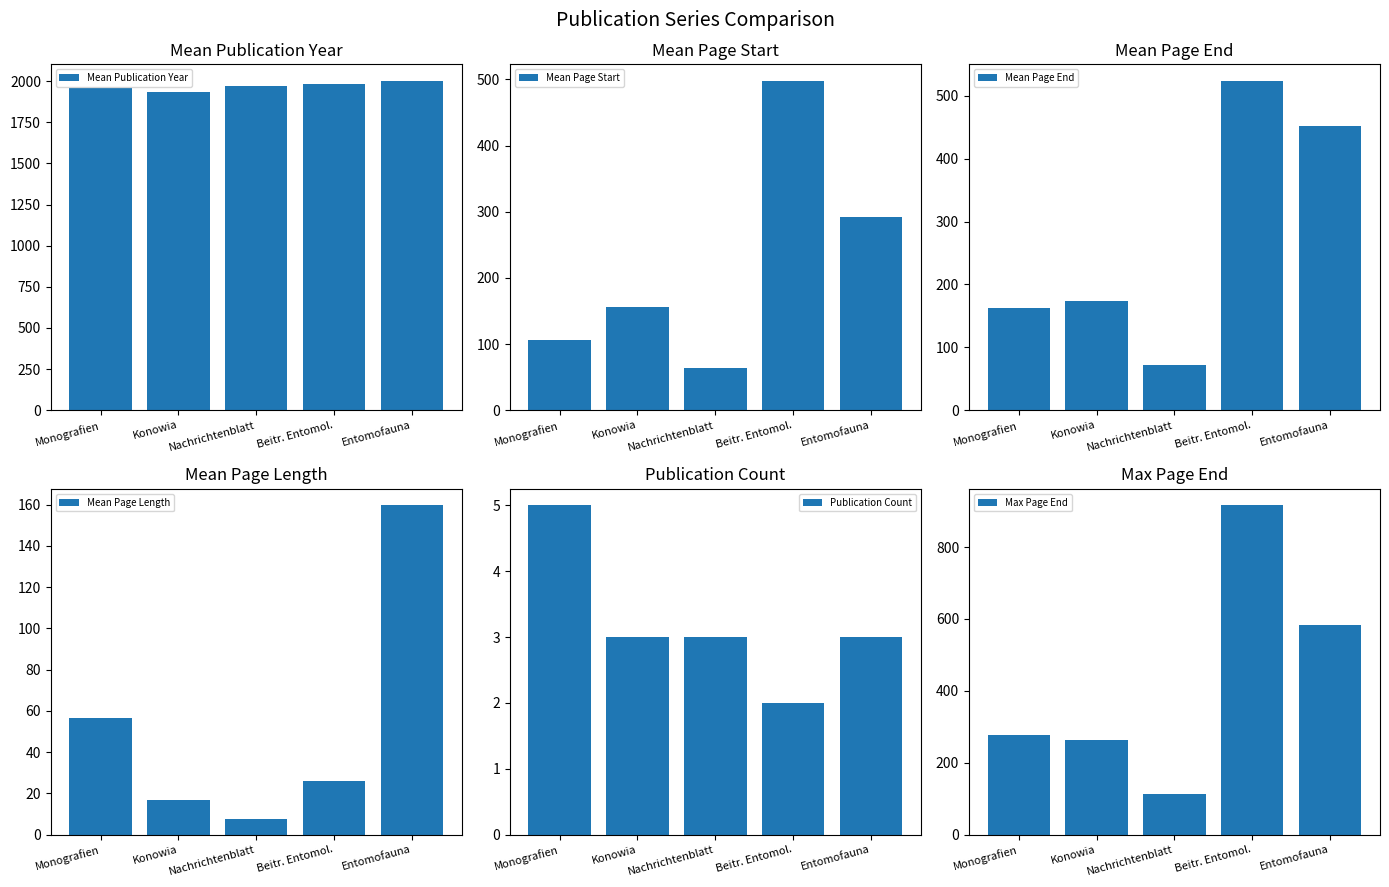

At which label is Publication Count closest to 3?

Konowia